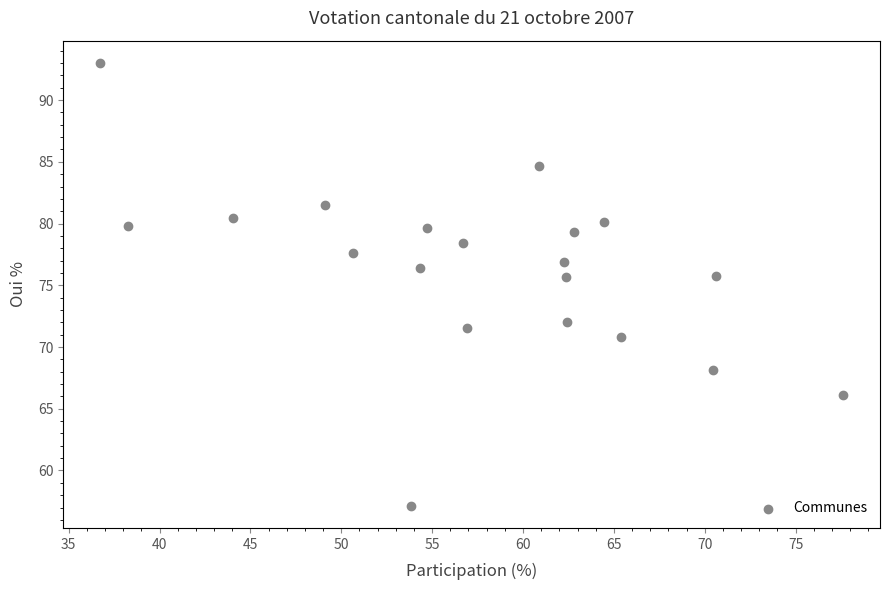

What is the range of Y values (max minus min)?

35.9